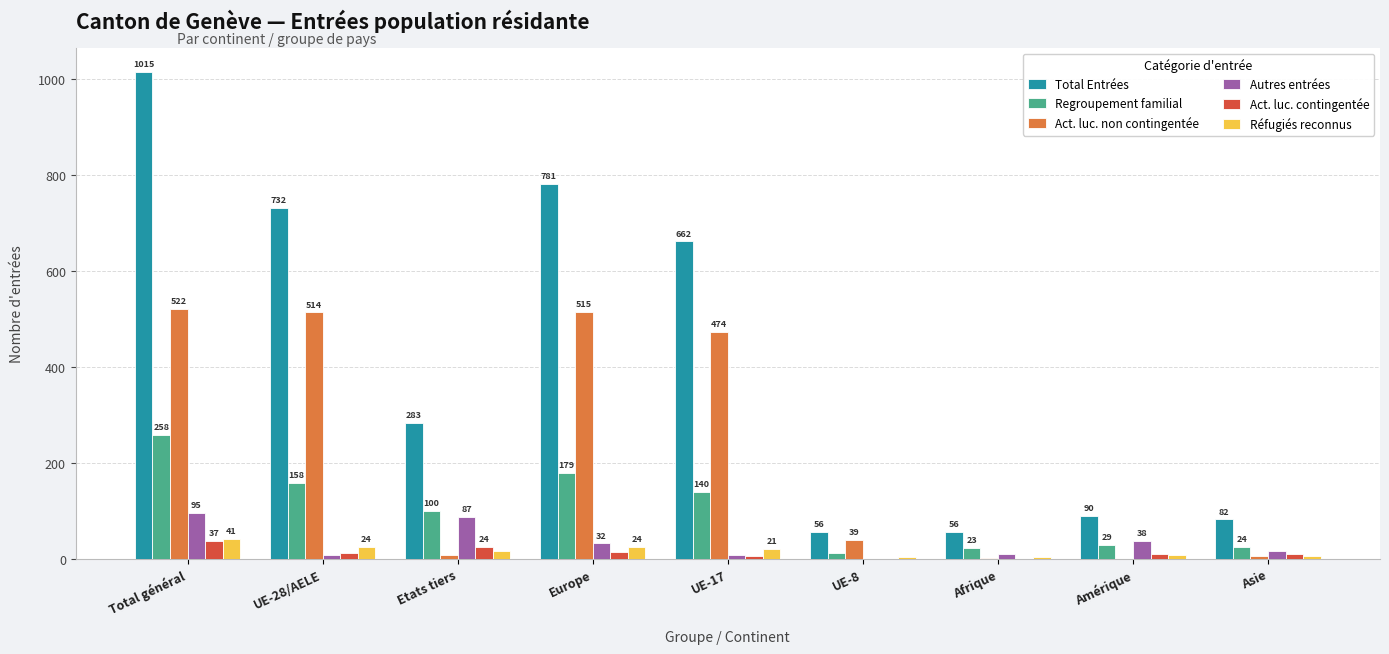

Which series has the largest total across all categories?

Total Entrées